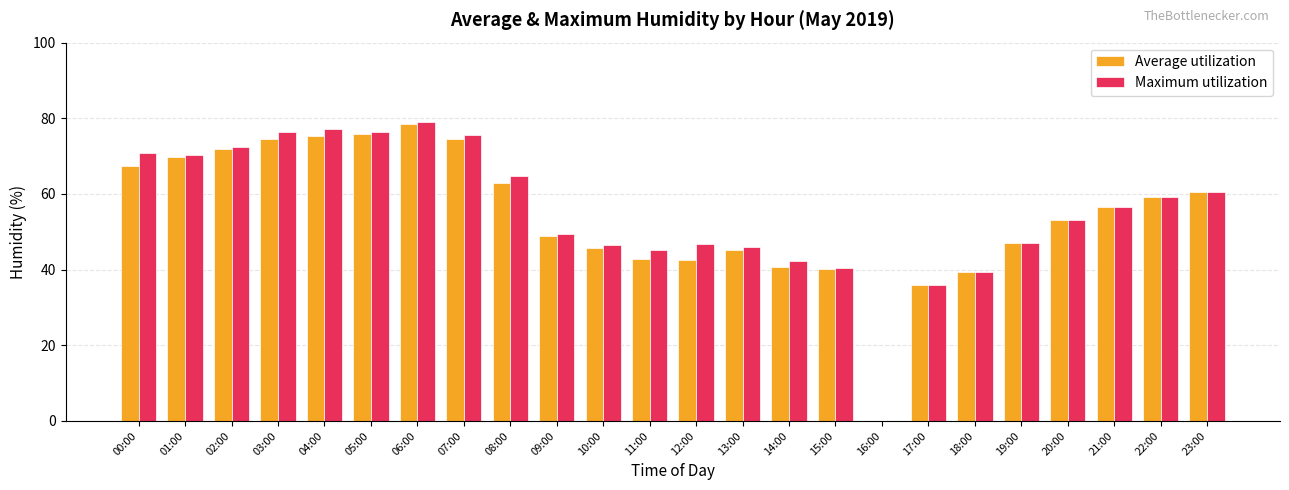

Which series has the widest spread of values?

Maximum utilization